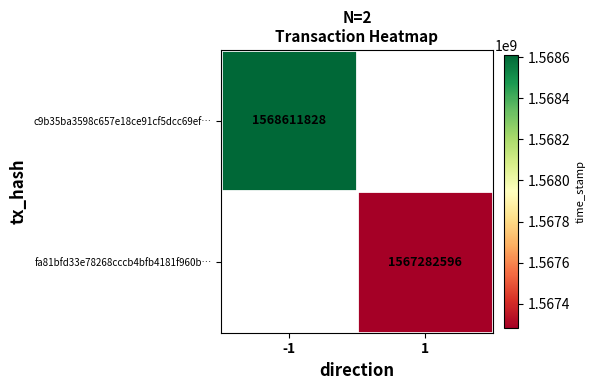

True or false: fa81bfd33e78268cccb4bfb4181f960b… has a value of 1567282596.0 at 1.

True